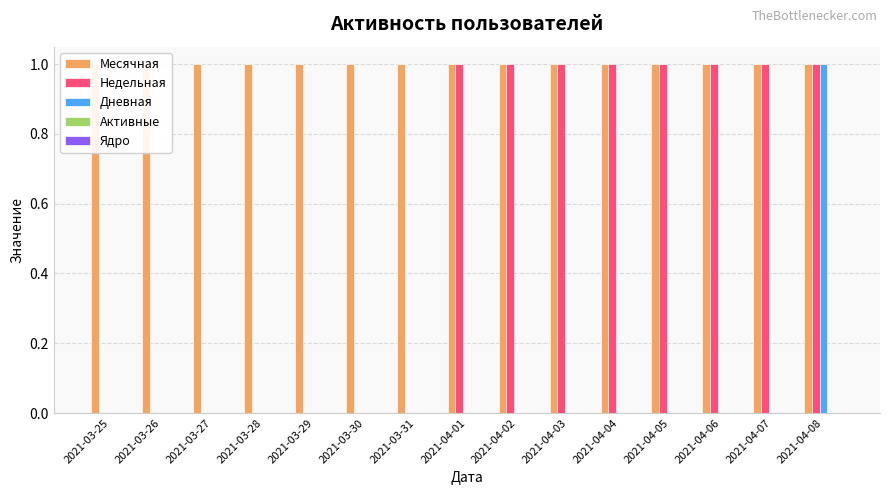

Rank the series by their maximum value, from highest to lowest.

Месячная, Недельная, Дневная, Активные, Ядро